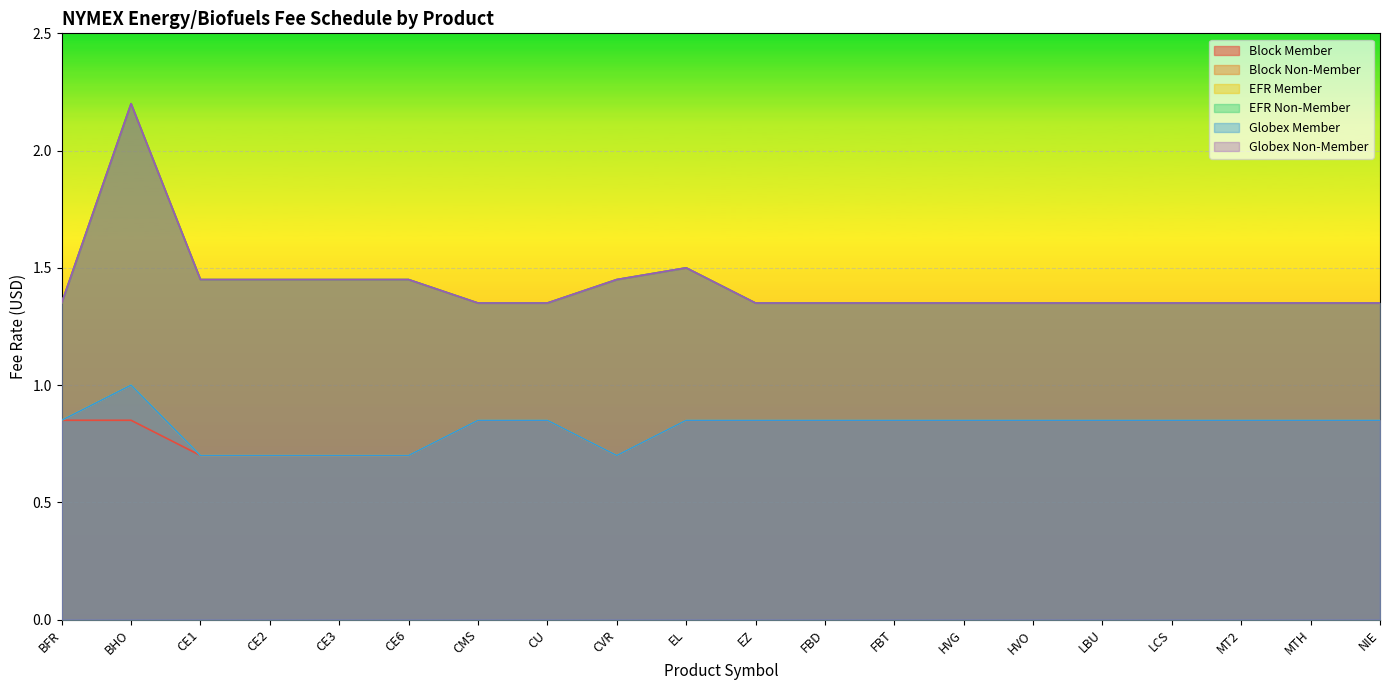

What is the minimum value shown in the chart?

0.7